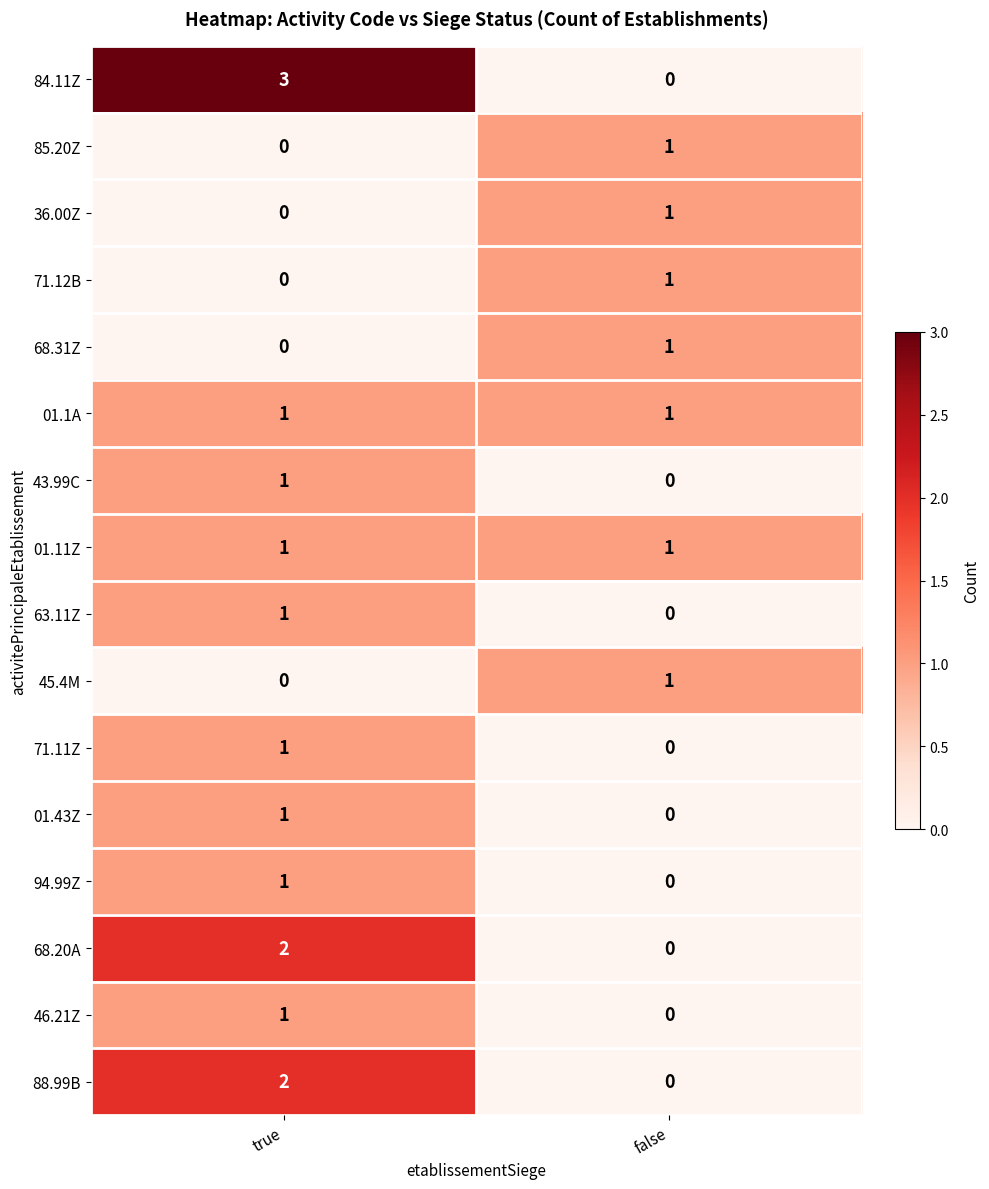

Between true and false, which series saw the biggest shift?

84.11Z